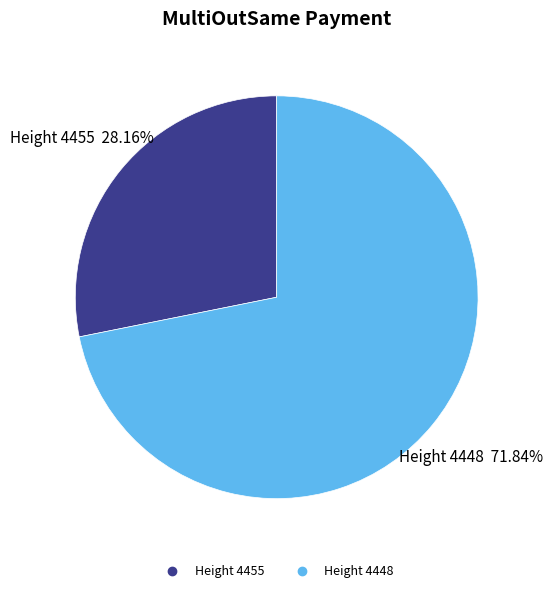

How many slices are in this pie chart?

2